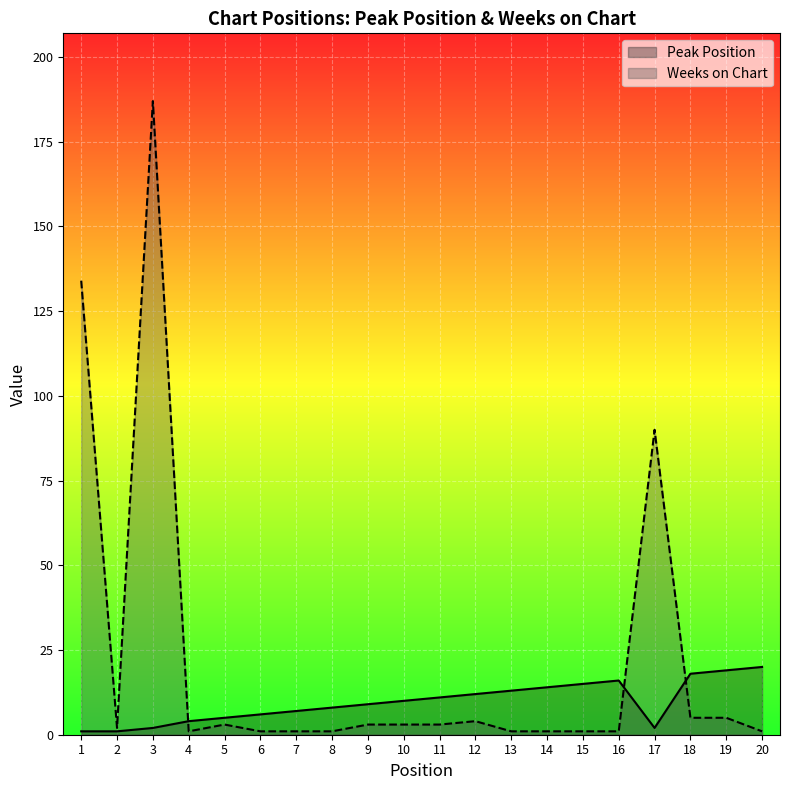

What is the smallest value displayed?

1